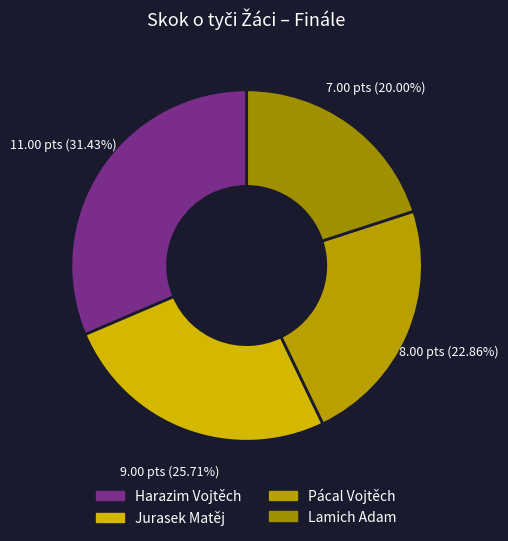

To the nearest percent, what percentage of the pie is Harazim Vojtěch?

31%